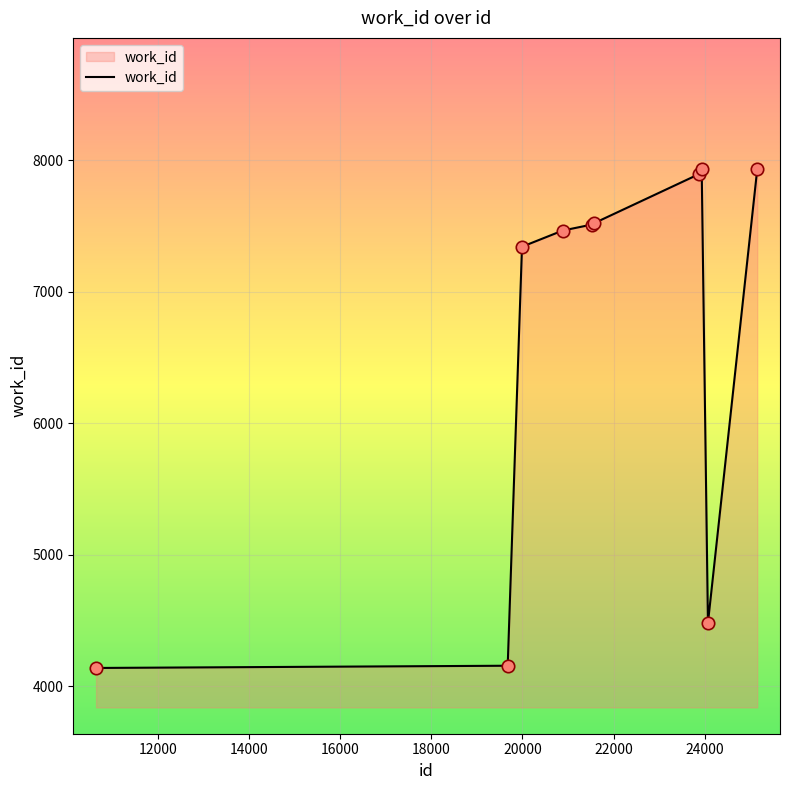

What is the smallest value displayed?

4138